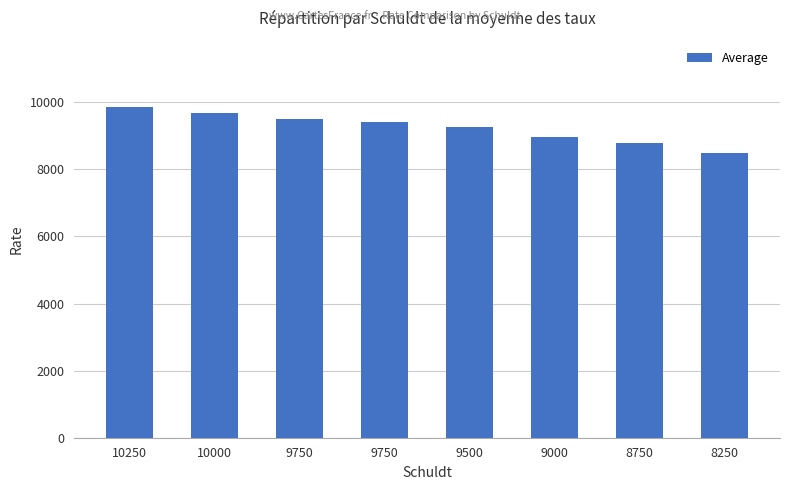

What is the average value?

9245